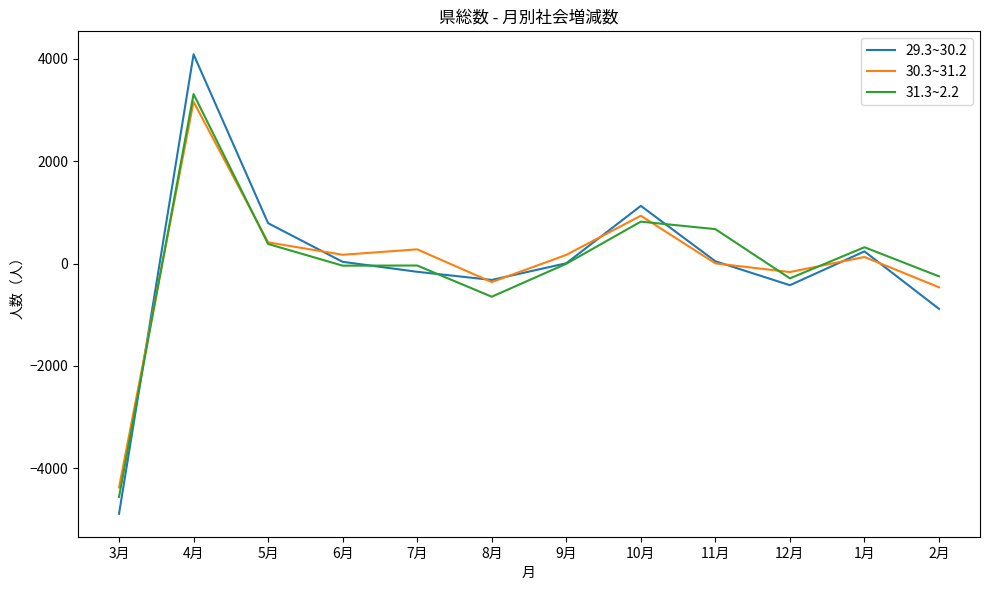

At which category is the sum across all series the highest?

4月